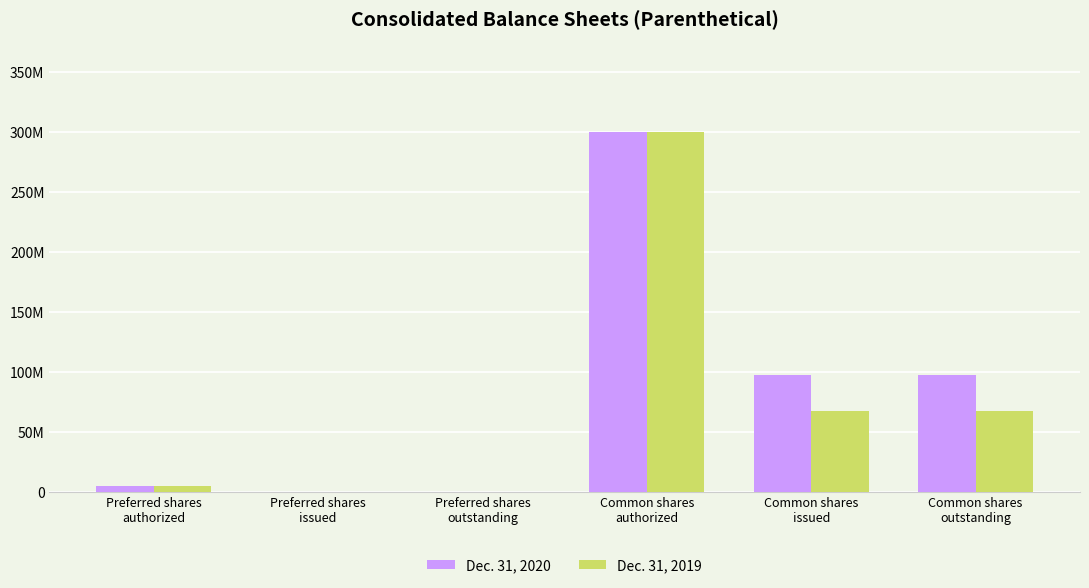

Reading right to left, list all the values displayed in this chart.

Dec. 31, 2020: 97549000	97549000	300000000	0	0	5000000
Dec. 31, 2019: 67329000	67329000	300000000	0	0	5000000